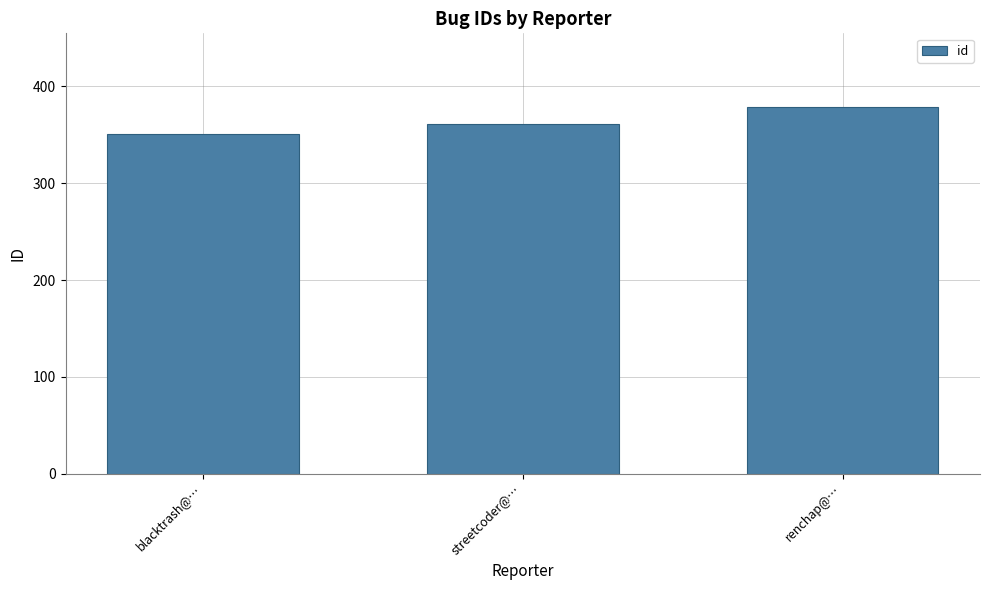

What is the difference between the maximum and second lowest values?

18